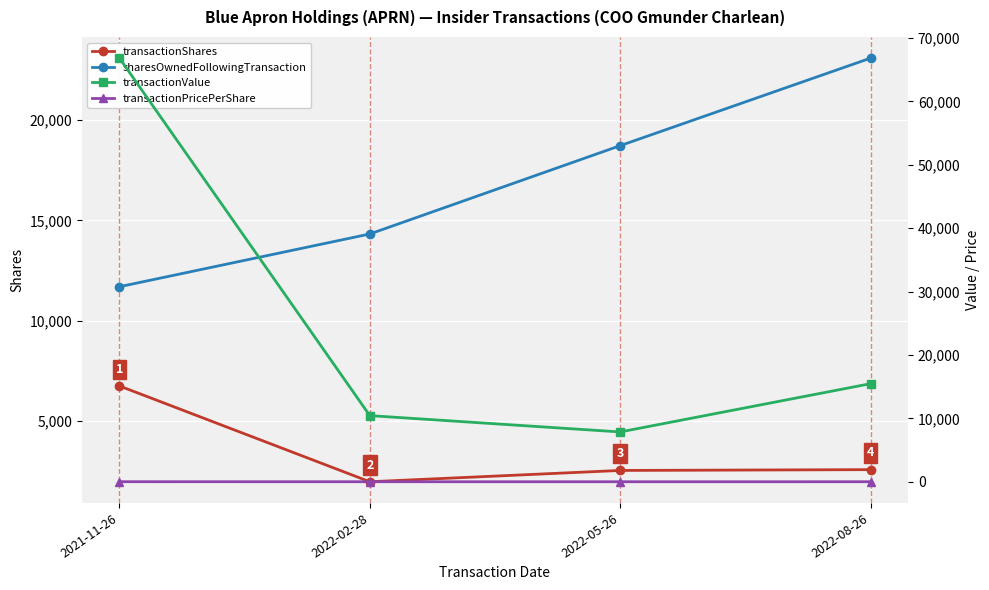

True or false: transactionValue has a value of 93438.6 at 2021-11-26.

False